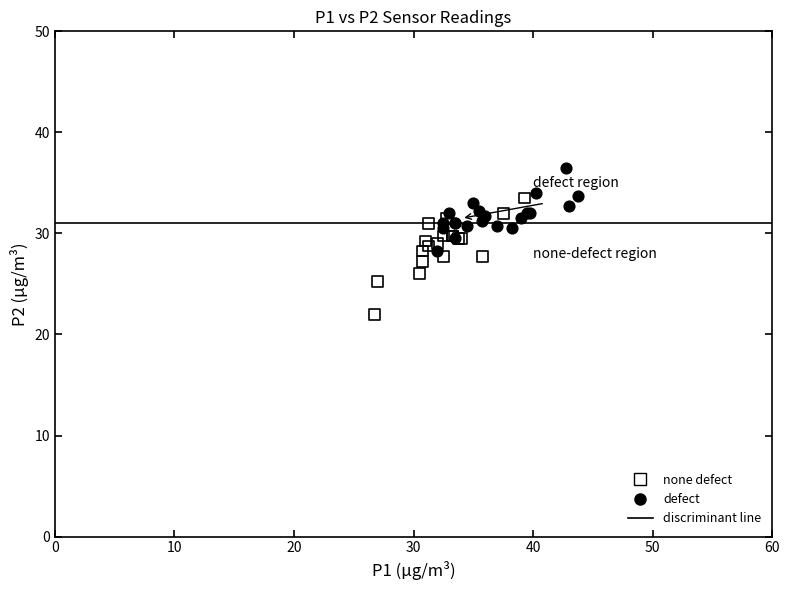

Which series has the largest Y range (max minus min)?

none defect